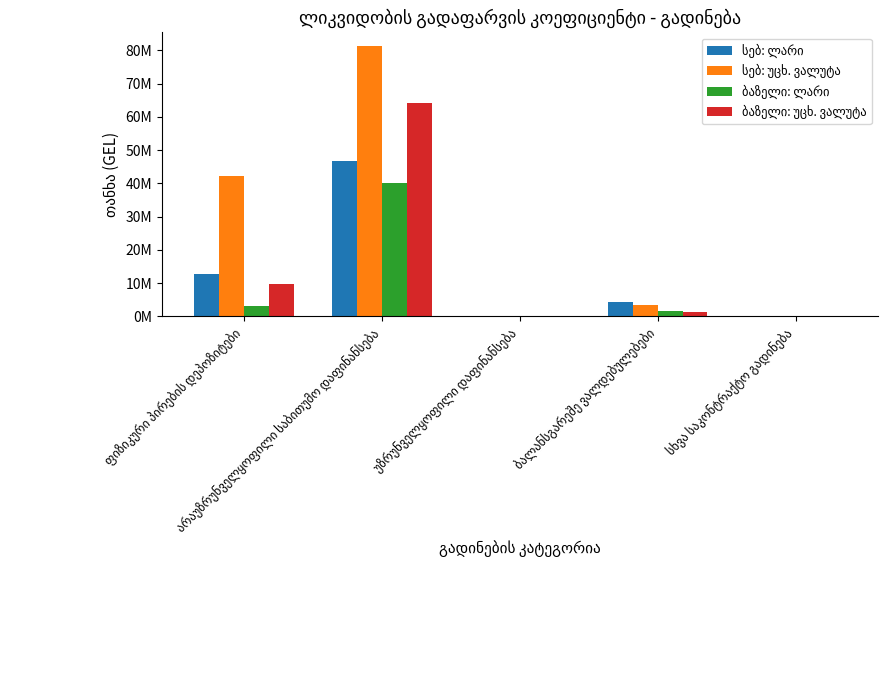

Is the value of სებ: უცხ. ვალუტა at ფიზიკური პირების დეპოზიტები greater than the value of ბაზელი: უცხ. ვალუტა at არაუზრუნველყოფილი საბითუმო დაფინანსება?

No